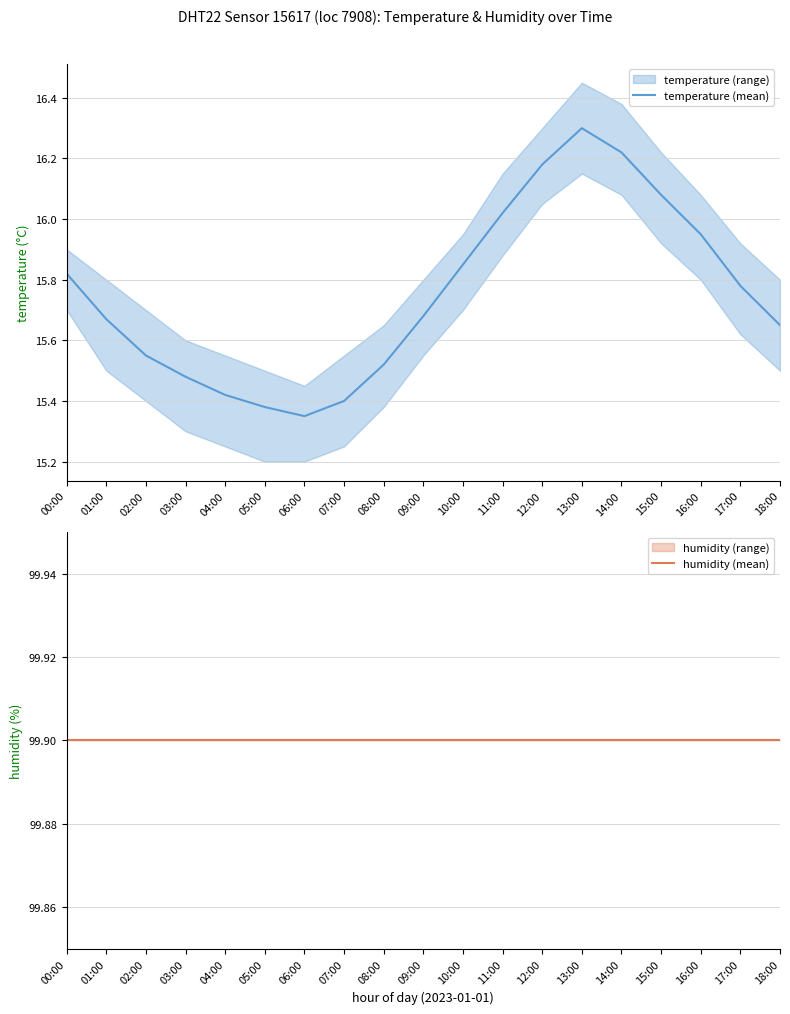

Does the chart have visible grid lines?

Yes